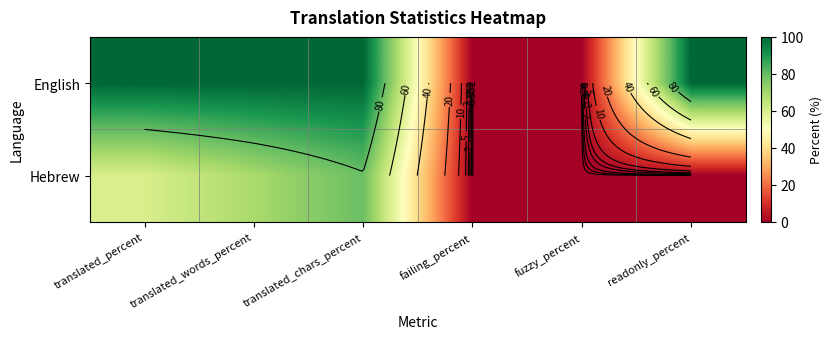

Between translated_percent and translated_chars_percent, which series saw the biggest shift?

Hebrew